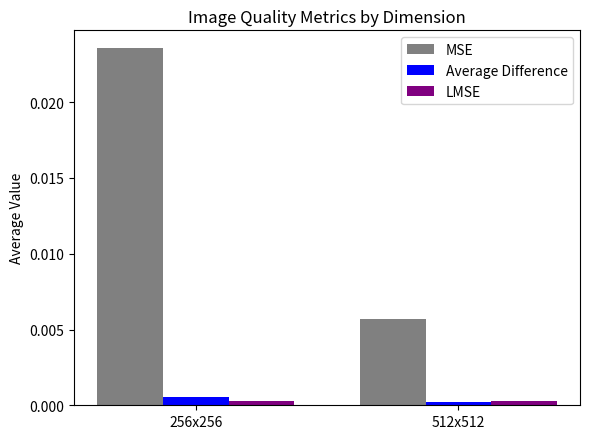

How many categories are shown in the chart?

2